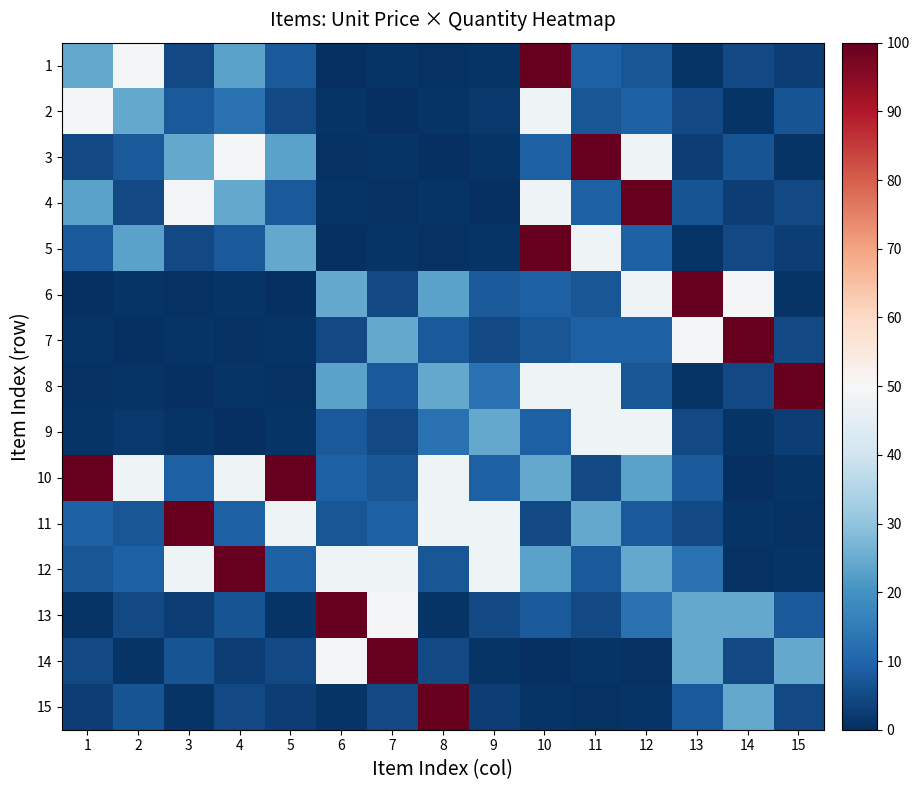

Reading right to left, what are all the values shown in this chart?

1: 15=2.9	14=4.8	13=0.9	12=7.1	11=9.1	10=100.0	9=0.9	8=0.5	7=1.0	6=0.0	5=8.1	4=23.2	3=5.1	2=49.5	1=24.2
2: 15=6.8	14=0.9	13=4.8	12=9.1	11=7.1	10=47.7	9=1.9	8=0.9	7=0.0	6=1.0	5=5.1	4=12.6	3=8.1	2=24.2	1=49.5
3: 15=0.9	14=6.8	13=2.9	12=47.7	11=100.0	10=9.1	9=1.0	8=0.0	7=0.9	6=0.5	5=23.2	4=49.5	3=24.2	2=8.1	1=5.1
4: 15=4.8	14=2.9	13=6.8	12=100.0	11=9.1	10=47.7	9=0.0	8=1.0	7=0.5	6=0.9	5=8.1	4=24.2	3=49.5	2=5.1	1=23.2
5: 15=2.9	14=4.8	13=0.9	12=9.1	11=47.7	10=100.0	9=0.9	8=0.5	7=1.0	6=0.0	5=24.2	4=8.1	3=5.1	2=23.2	1=8.1
6: 15=0.9	14=49.5	13=100.0	12=47.7	11=7.1	10=9.1	9=8.1	8=23.2	7=5.1	6=24.2	5=0.0	4=0.9	3=0.5	2=1.0	1=0.0
7: 15=4.8	14=100.0	13=49.5	12=9.1	11=9.1	10=7.1	9=5.1	8=8.1	7=24.2	6=5.1	5=1.0	4=0.5	3=0.9	2=0.0	1=1.0
8: 15=100.0	14=4.8	13=0.9	12=7.1	11=47.7	10=47.7	9=12.6	8=24.2	7=8.1	6=23.2	5=0.5	4=1.0	3=0.0	2=0.9	1=0.5
9: 15=2.9	14=0.9	13=4.8	12=47.7	11=47.7	10=9.1	9=24.2	8=12.6	7=5.1	6=8.1	5=0.9	4=0.0	3=1.0	2=1.9	1=0.9
10: 15=1.0	14=0.0	13=8.1	12=23.2	11=5.1	10=24.2	9=9.1	8=47.7	7=7.1	6=9.1	5=100.0	4=47.7	3=9.1	2=47.7	1=100.0
11: 15=0.5	14=1.0	13=5.1	12=8.1	11=24.2	10=5.1	9=47.7	8=47.7	7=9.1	6=7.1	5=47.7	4=9.1	3=100.0	2=7.1	1=9.1
12: 15=0.9	14=0.5	13=12.6	12=24.2	11=8.1	10=23.2	9=47.7	8=7.1	7=47.7	6=47.7	5=9.1	4=100.0	3=47.7	2=9.1	1=7.1
13: 15=8.1	14=24.2	13=24.2	12=12.6	11=5.1	10=8.1	9=4.8	8=0.9	7=49.5	6=100.0	5=0.9	4=6.8	3=2.9	2=4.8	1=0.9
14: 15=24.2	14=5.1	13=24.2	12=0.5	11=1.0	10=0.0	9=0.9	8=4.8	7=100.0	6=49.5	5=4.8	4=2.9	3=6.8	2=0.9	1=4.8
15: 15=5.1	14=24.2	13=8.1	12=0.9	11=0.5	10=1.0	9=2.9	8=100.0	7=4.8	6=0.9	5=2.9	4=4.8	3=0.9	2=6.8	1=2.9